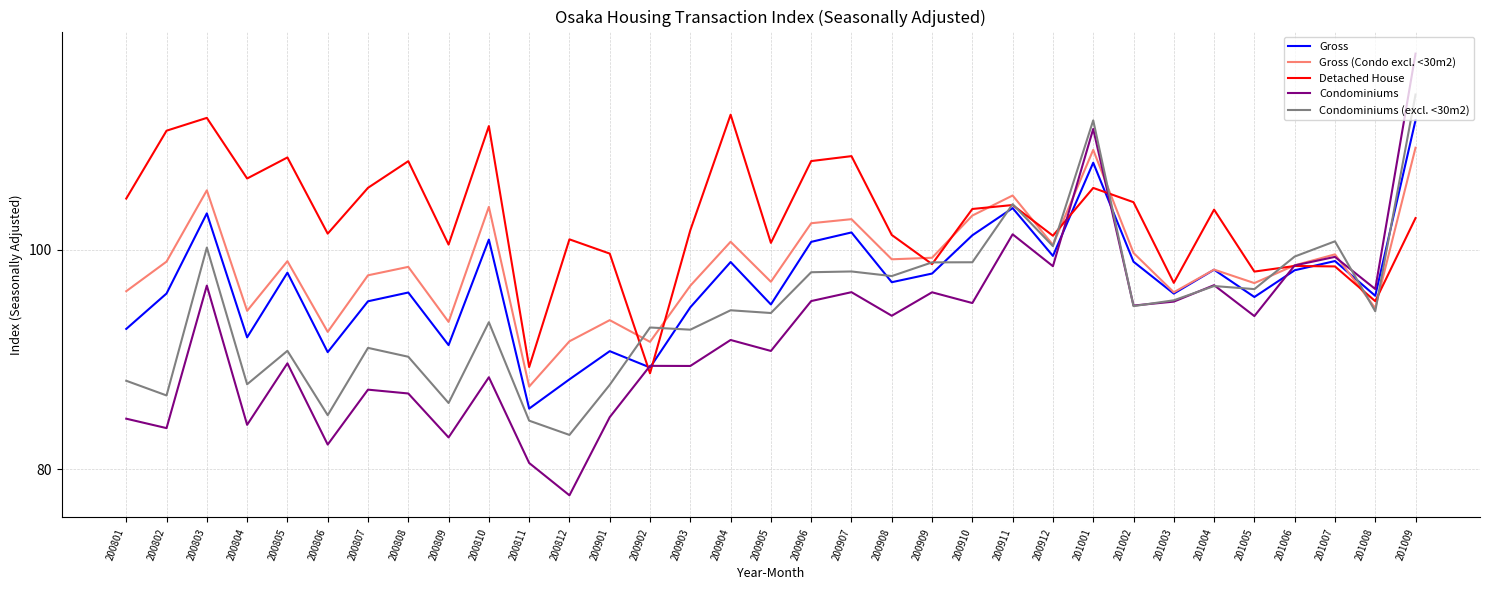

Rank the series by their average value, from highest to lowest.

Detached House, Gross (Condo excl. <30m2), Gross, Condominiums (excl. <30m2), Condominiums